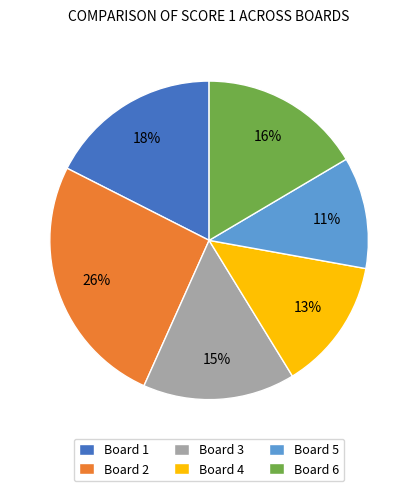

How many segments does this pie chart have?

6